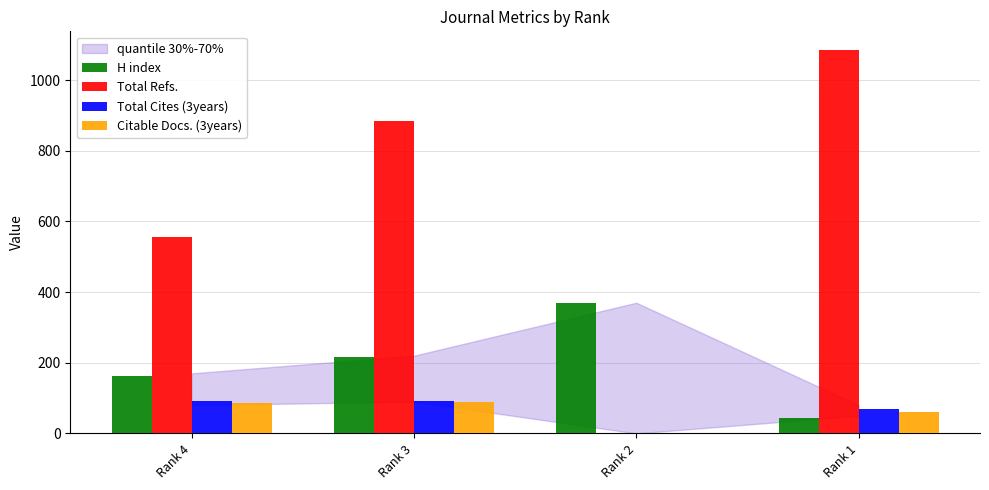

Which series has the largest total across all categories?

Total Refs.